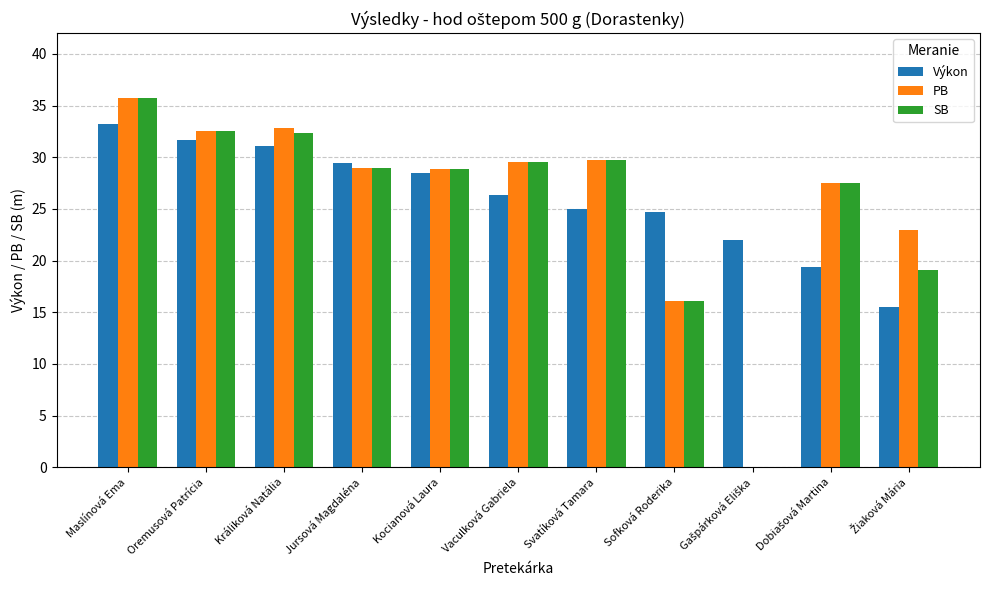

How many categories are shown in the chart?

11